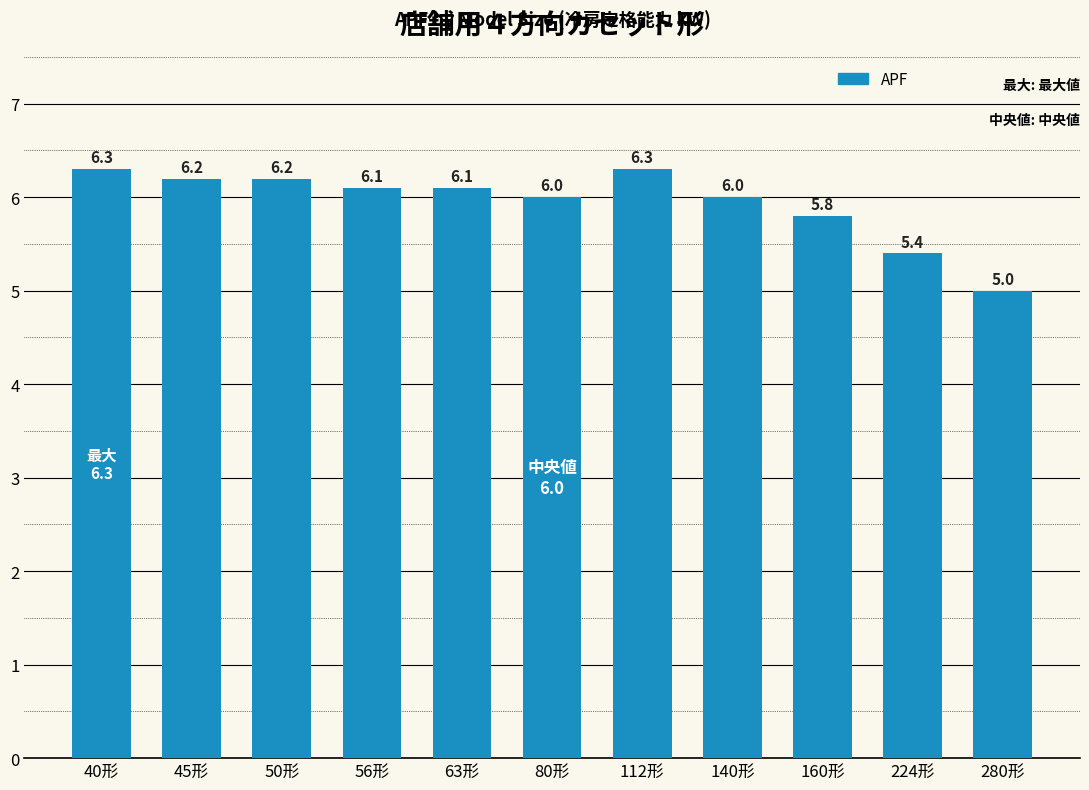

What is the label of the 6th bar from the left?

80形